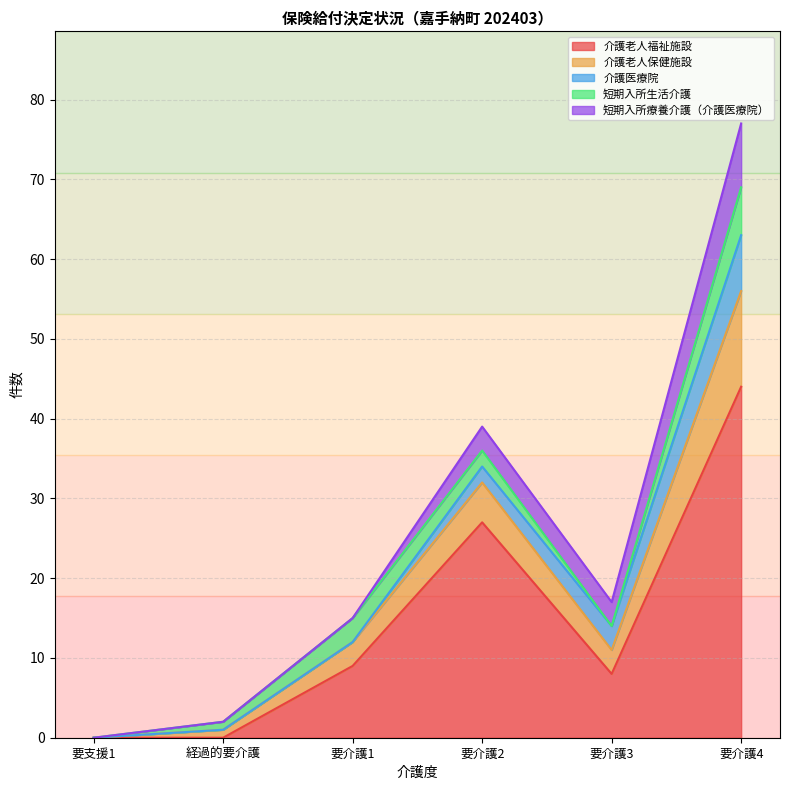

At which label is 短期入所生活介護 closest to 3?

要介護1